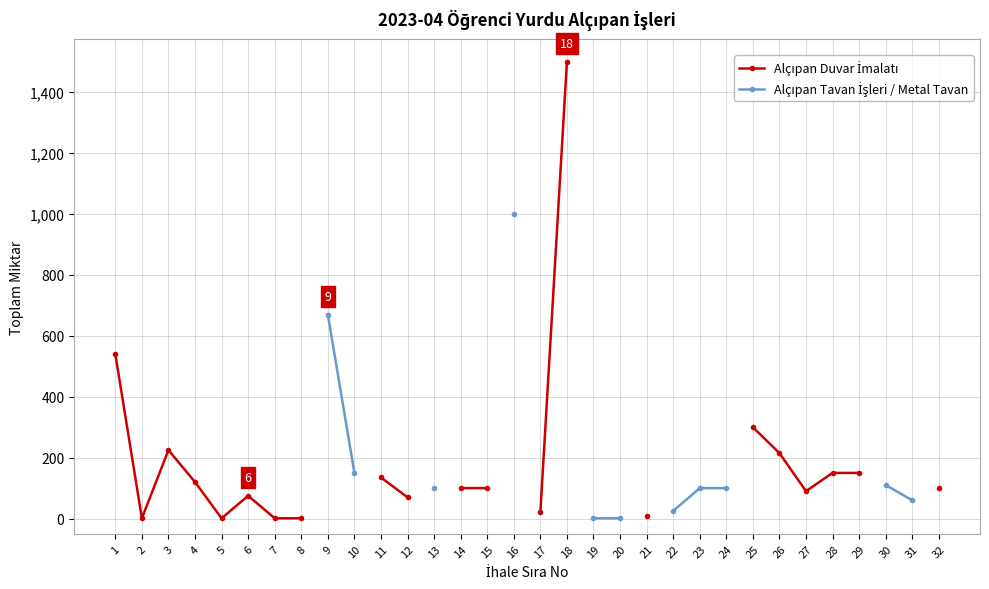

At how many categories does at least one series exceed 1180?

1